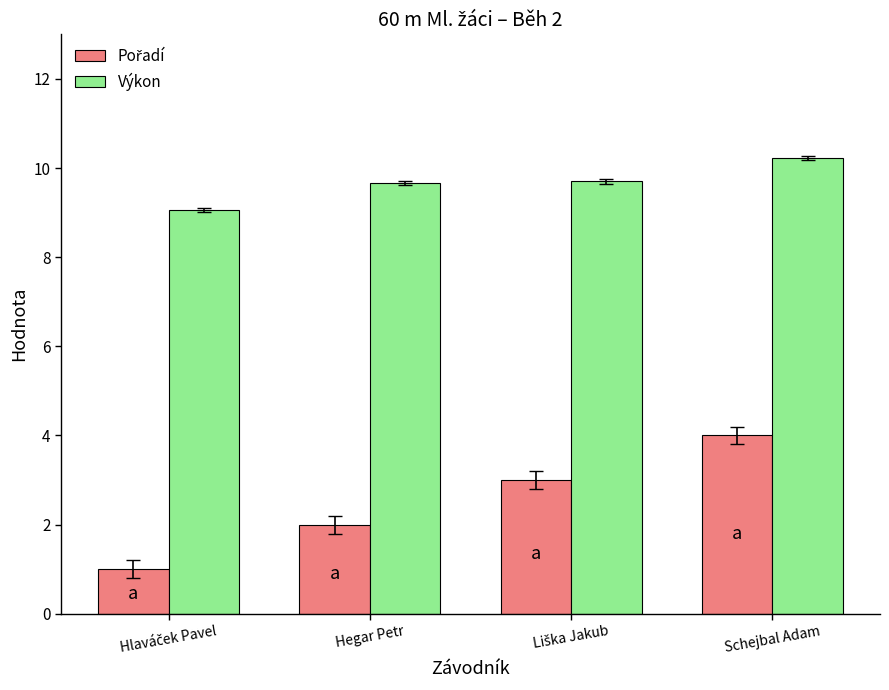

What is the greatest value displayed?

10.2